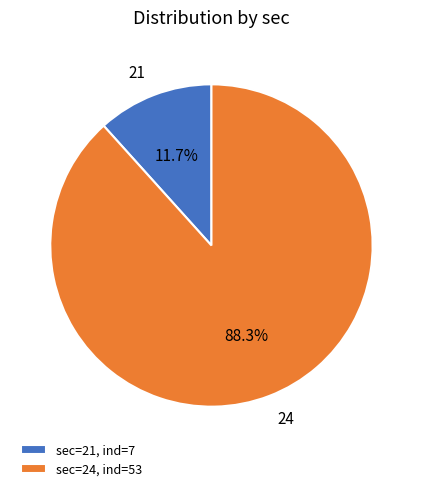

What percentage is the 24 slice, to the nearest percent?

88%